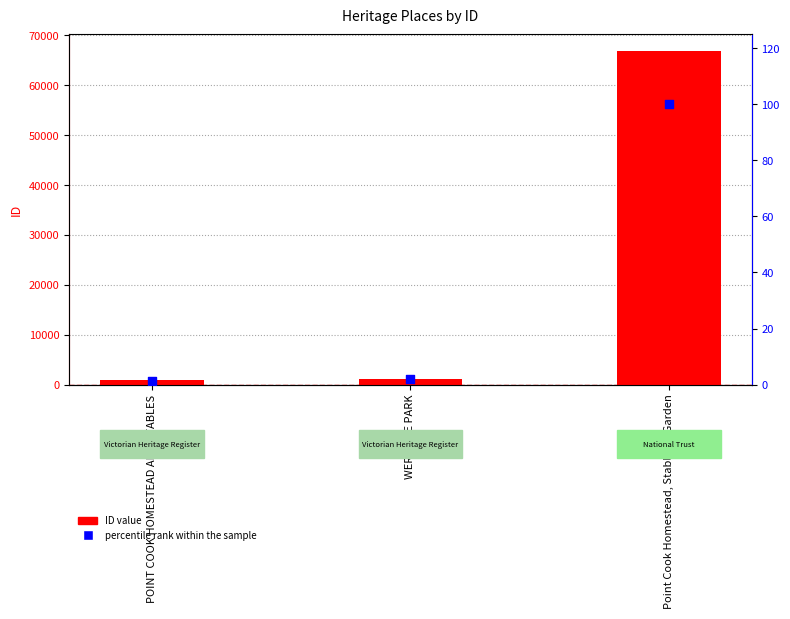

Which series contains the highest Y value?

ID